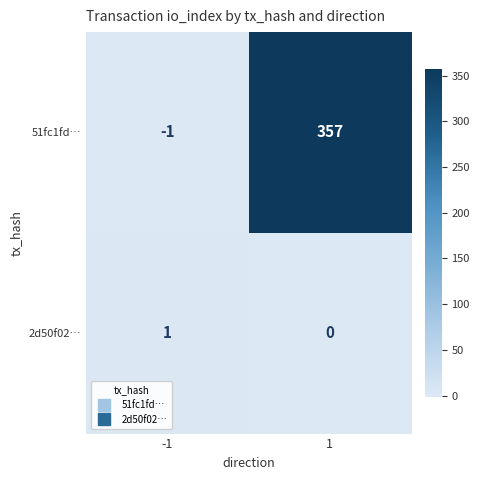

The 51fc1fd… series shows -2 at -1. True or false?

False